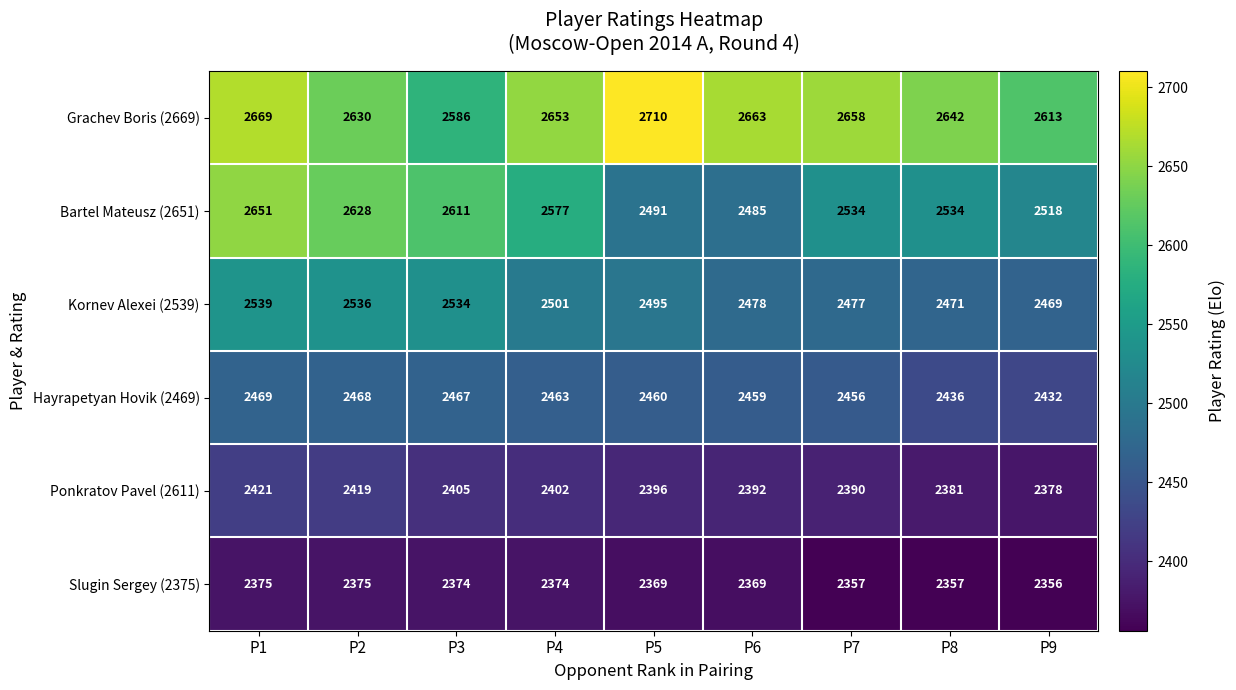

Is it true that Slugin Sergey (2375) equals 960 at P8?

False